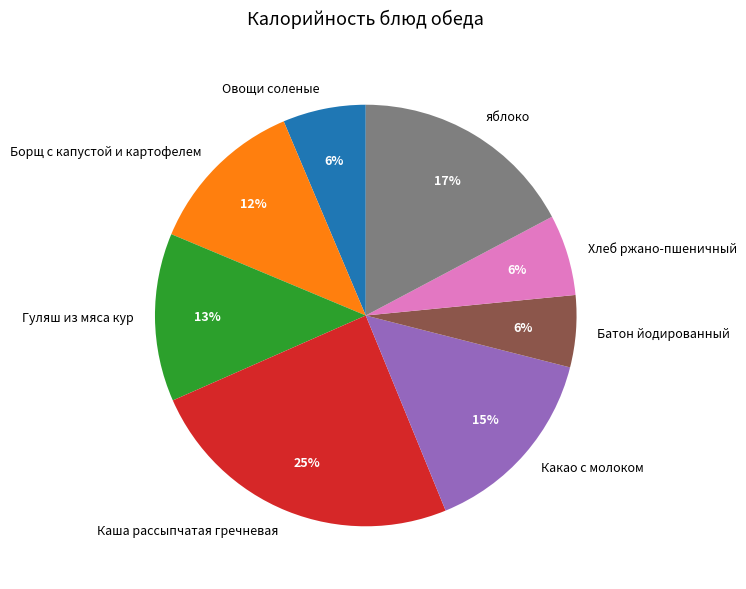

Is Хлеб ржано-пшеничный the majority of the pie?

No